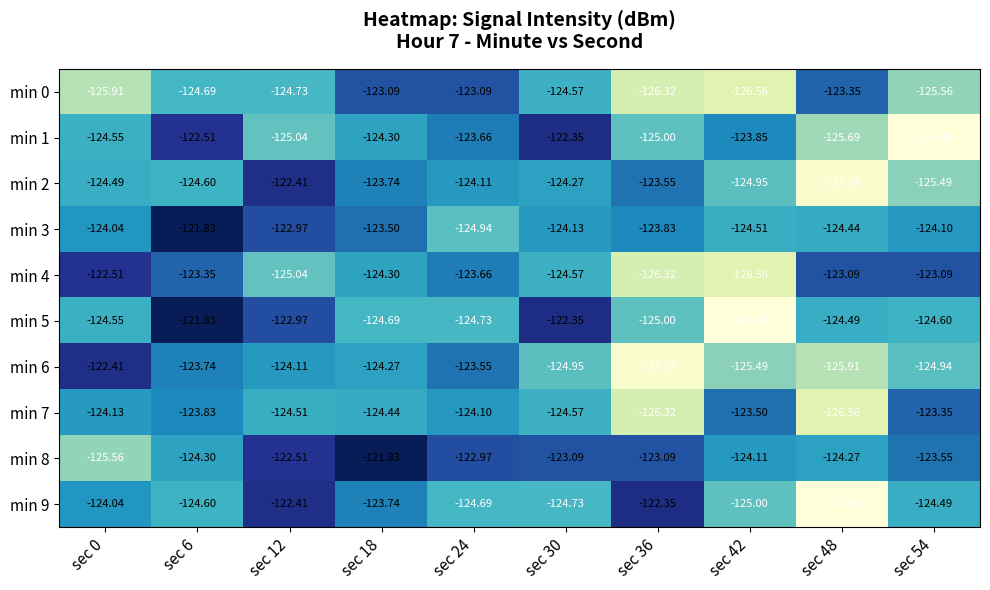

Is the value of min 3 at sec 12 greater than the value of min 2 at sec 6?

Yes